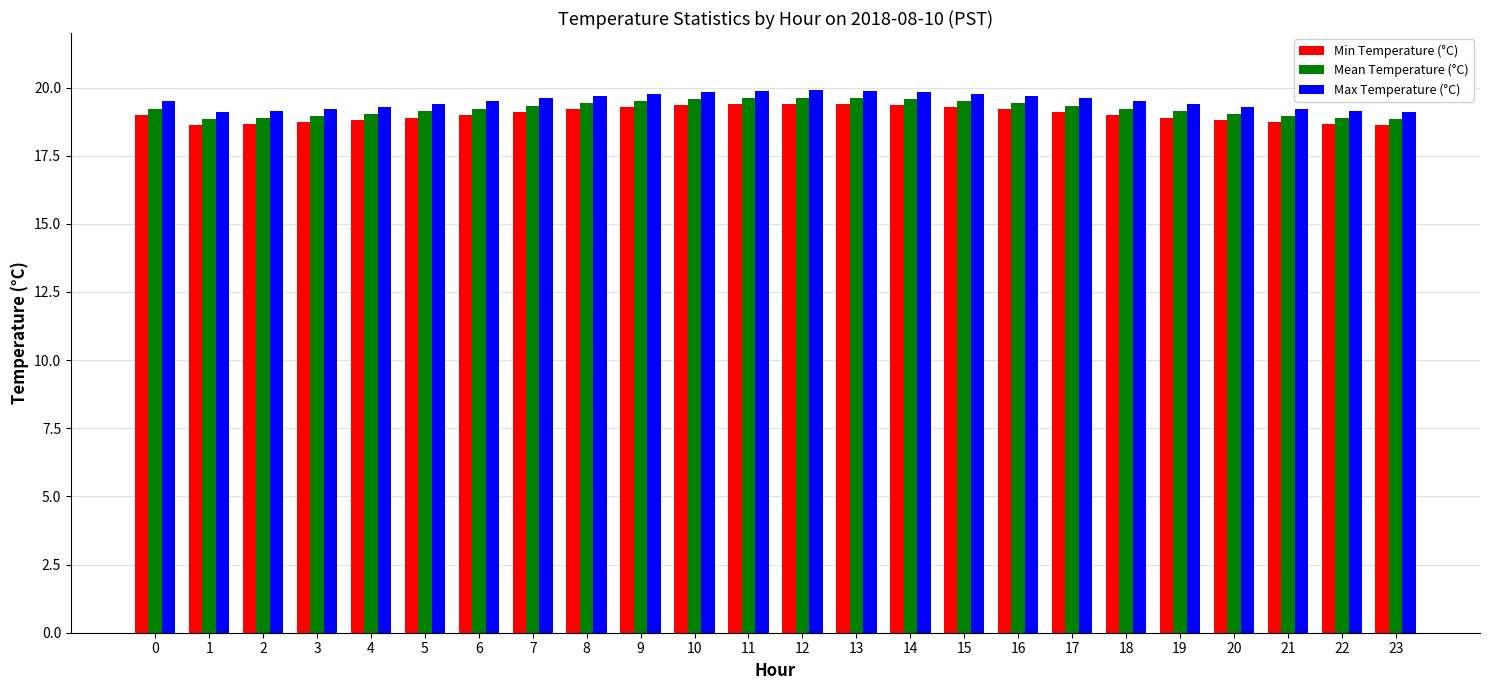

At how many categories does at least one series exceed 18?

24